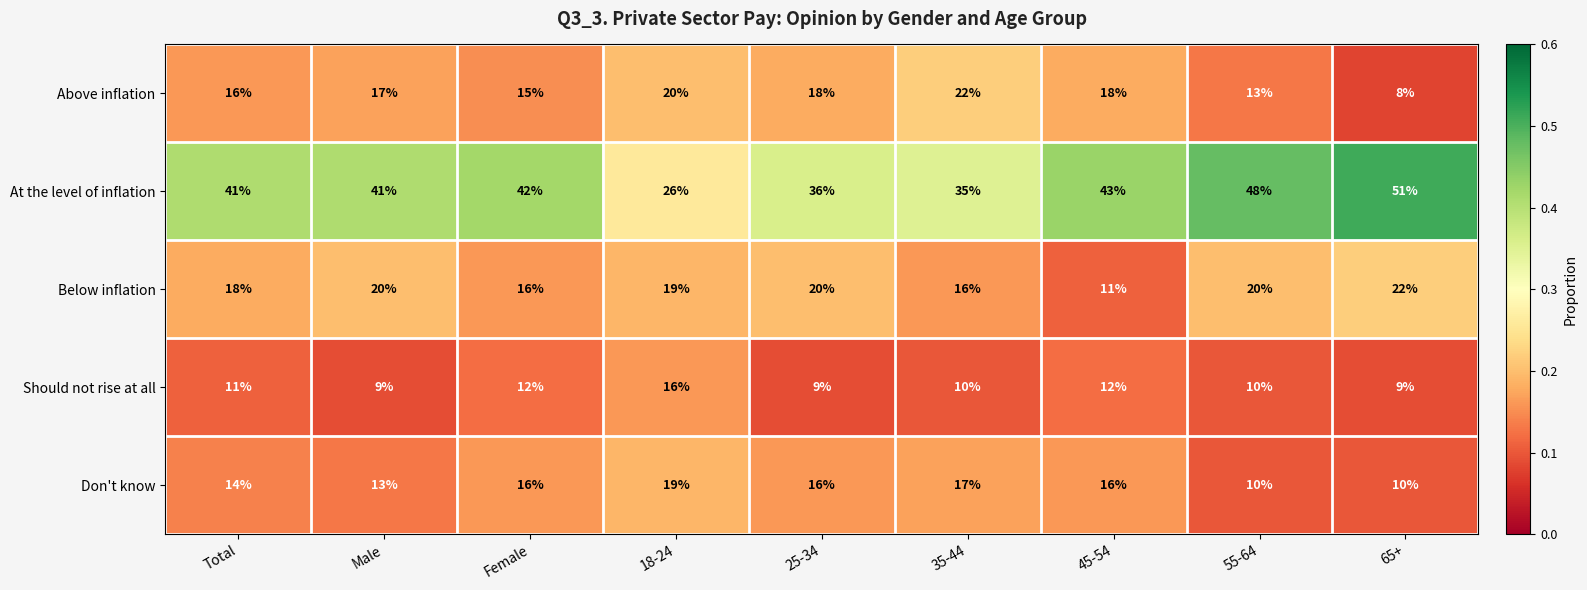

Count the Don't know values in the range 13 to 16.

5